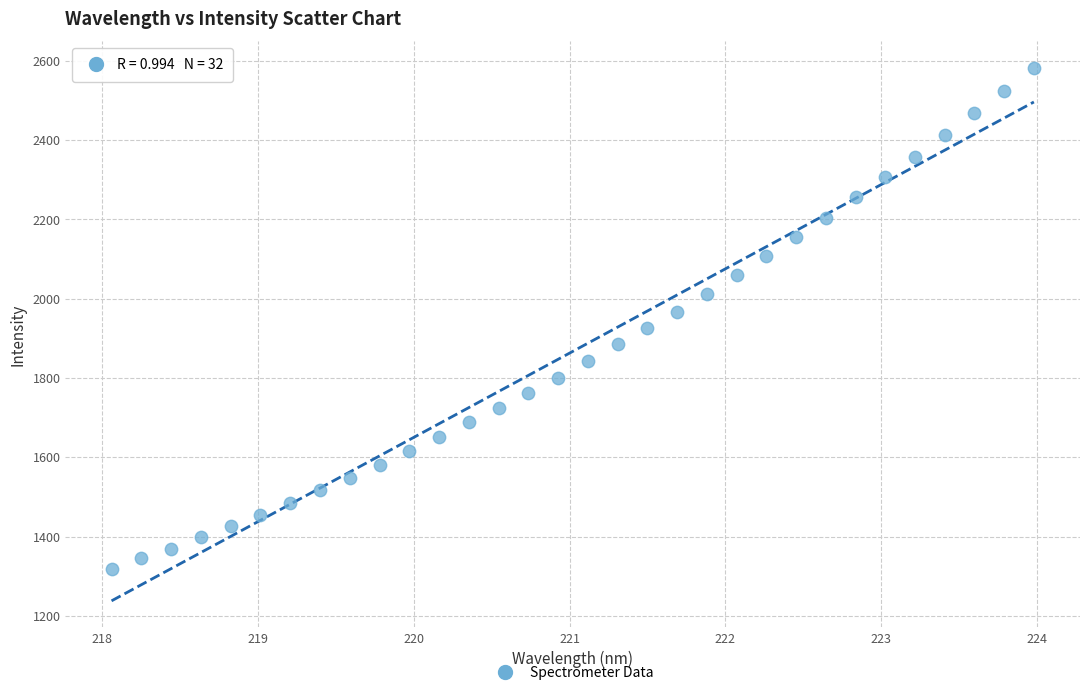

What is the range of X values (max minus min)?

5.9